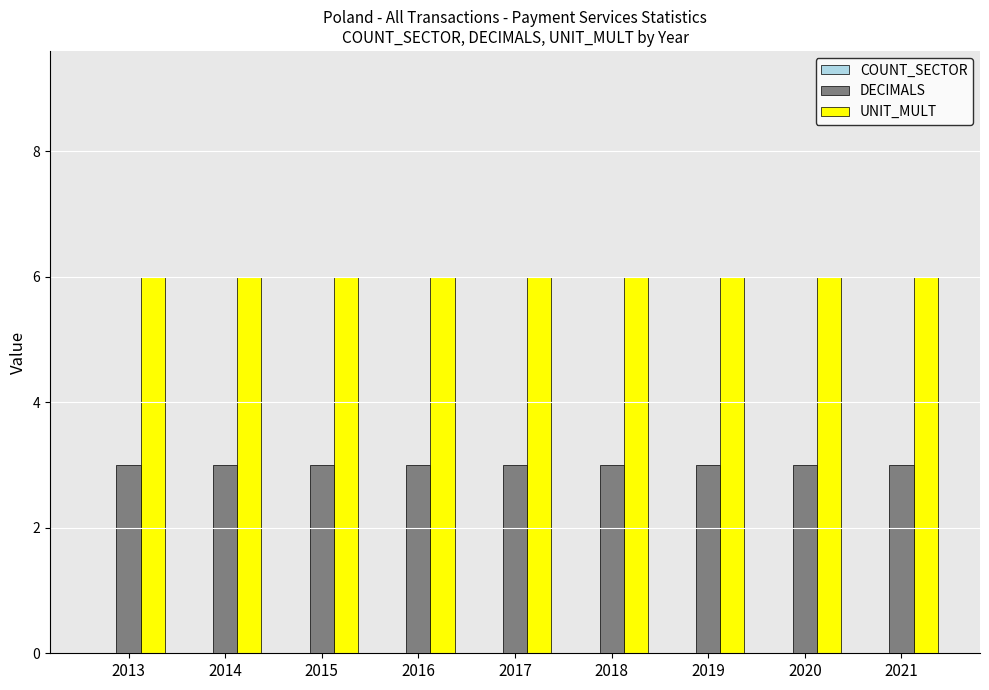

What is the value of the DECIMALS bar at the 6th from the left?

3